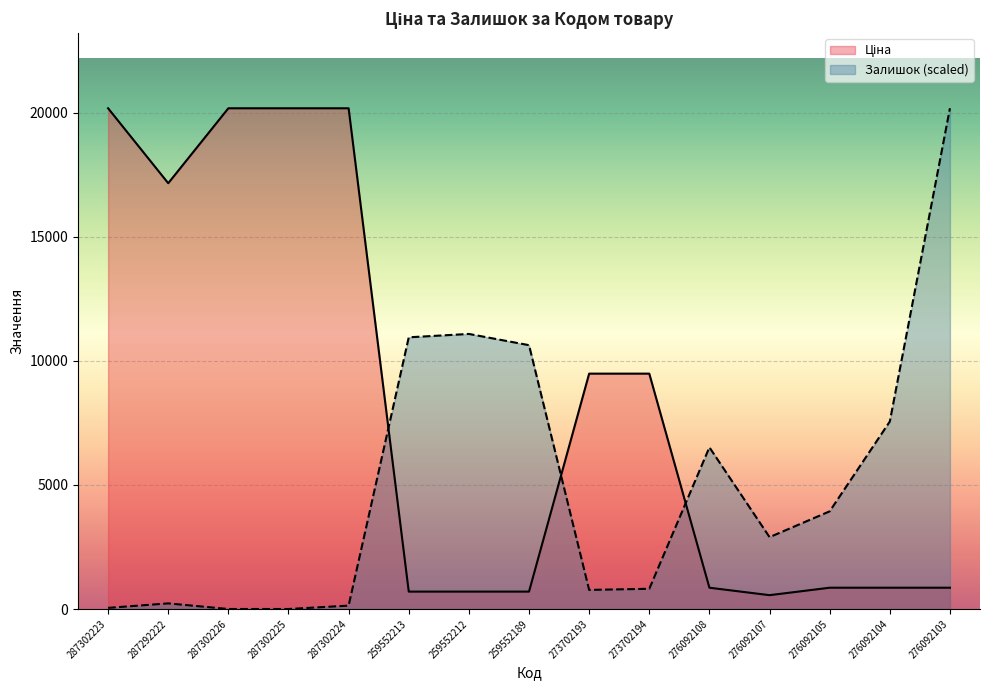

Where does the Ціна series first go above 857?

287302223